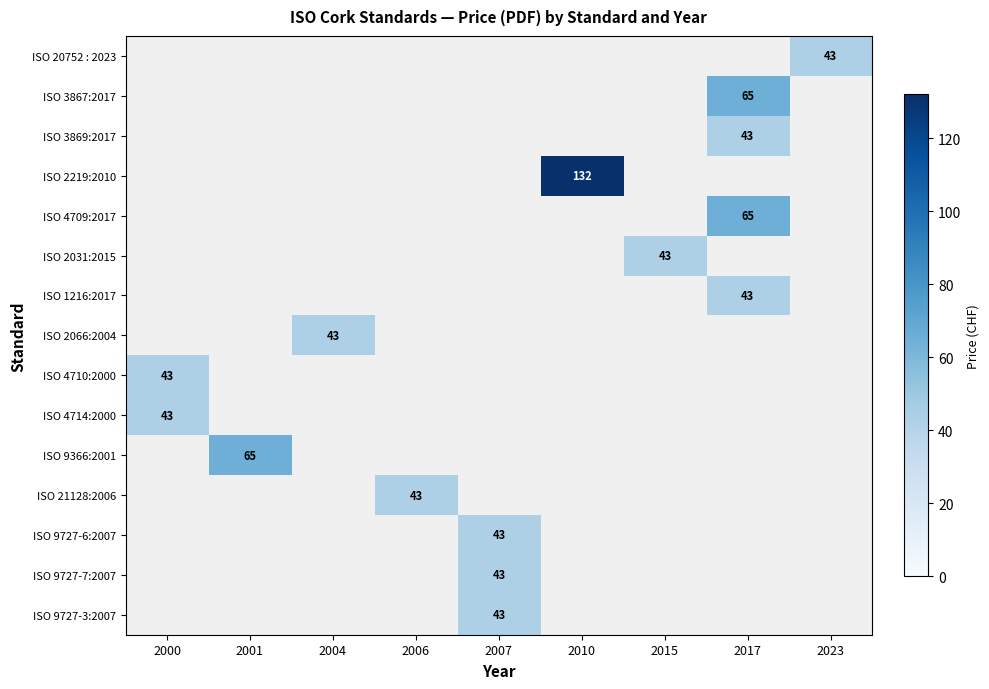

Is it true that ISO 20752 : 2023 equals 43 at 2023?

True